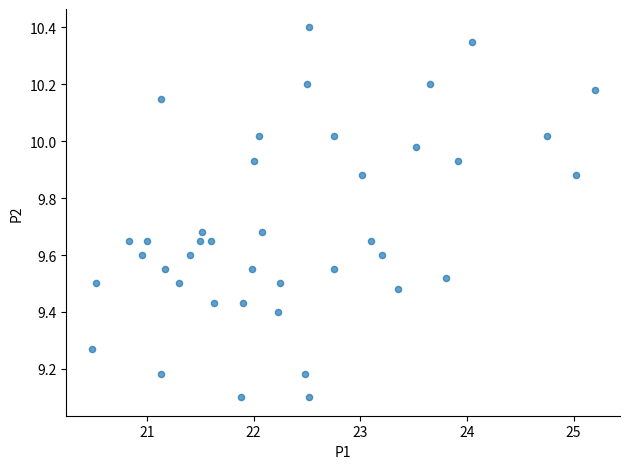

What is the range of X values (max minus min)?

4.7